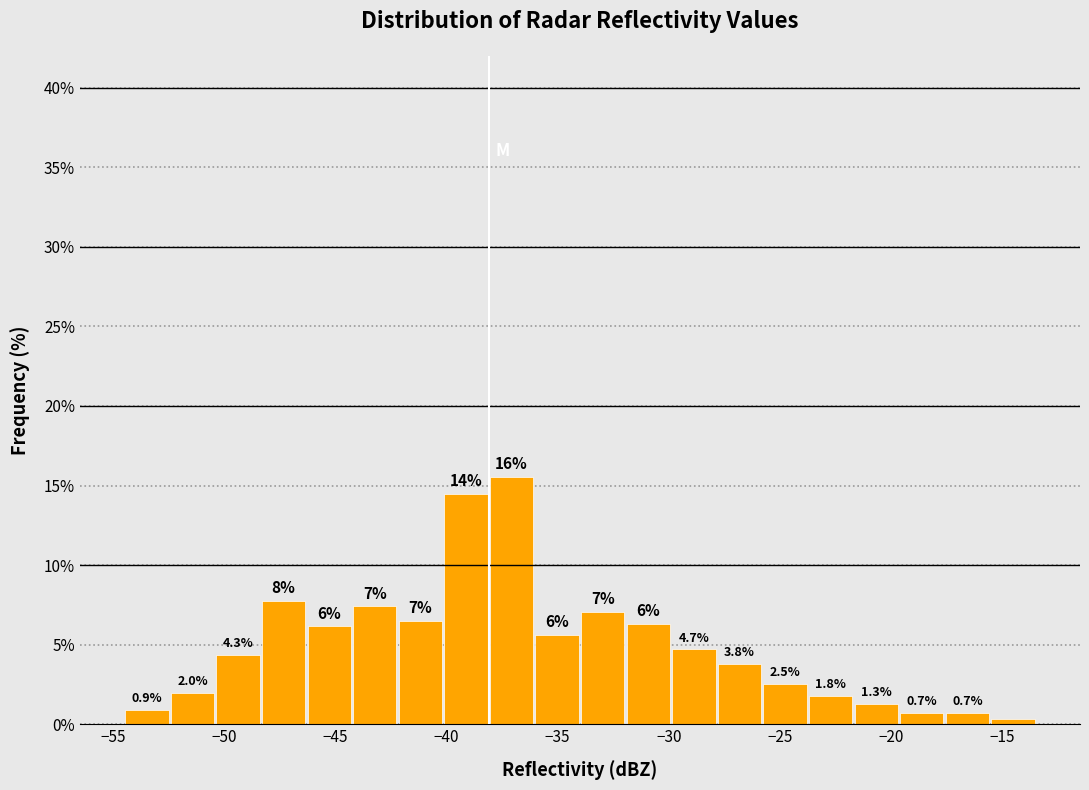

Which range on the x-axis has the tallest bar?

-38.10 to -36.05